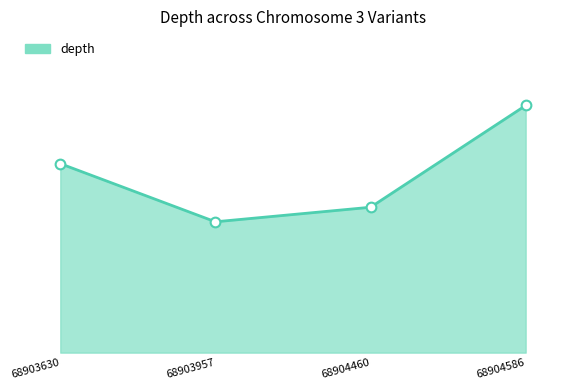

What is the difference between the values at 68904586 and 68903957?

8